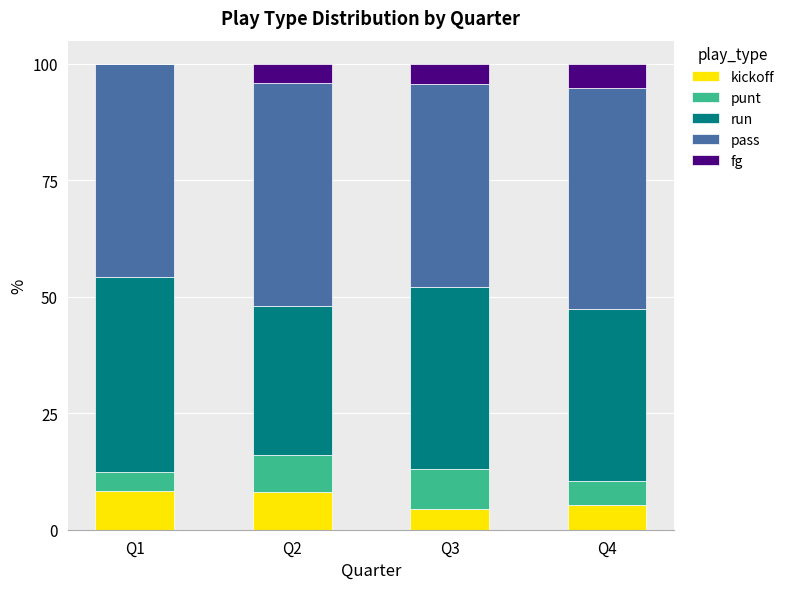

What is the total value across all series at Q1?

100.0